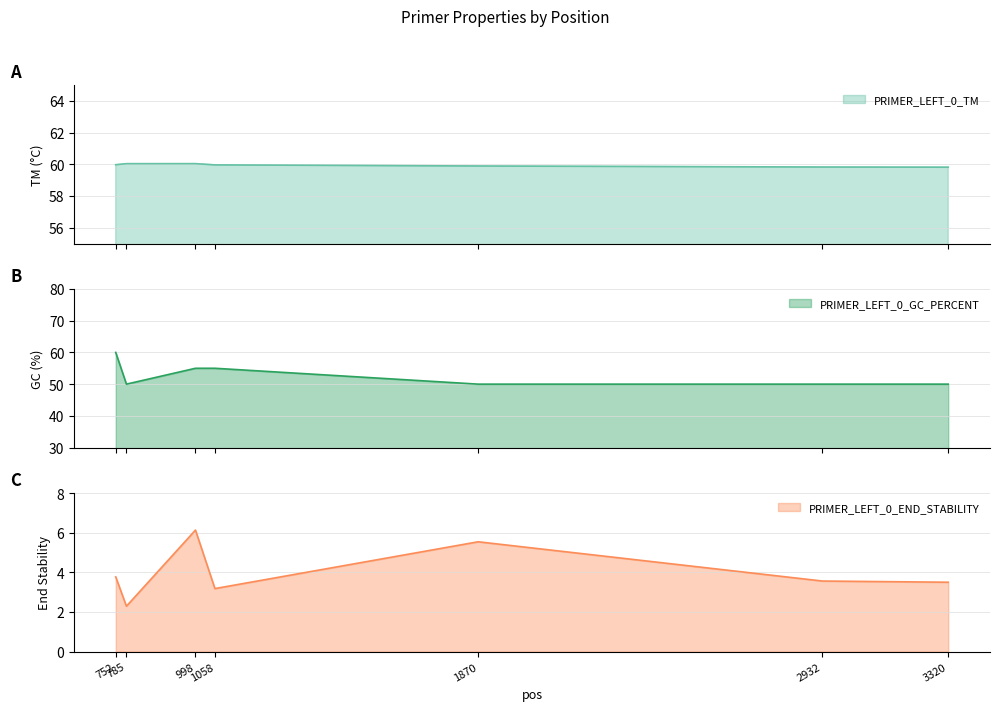

At which label is PRIMER_LEFT_0_END_STABILITY closest to 4?

752